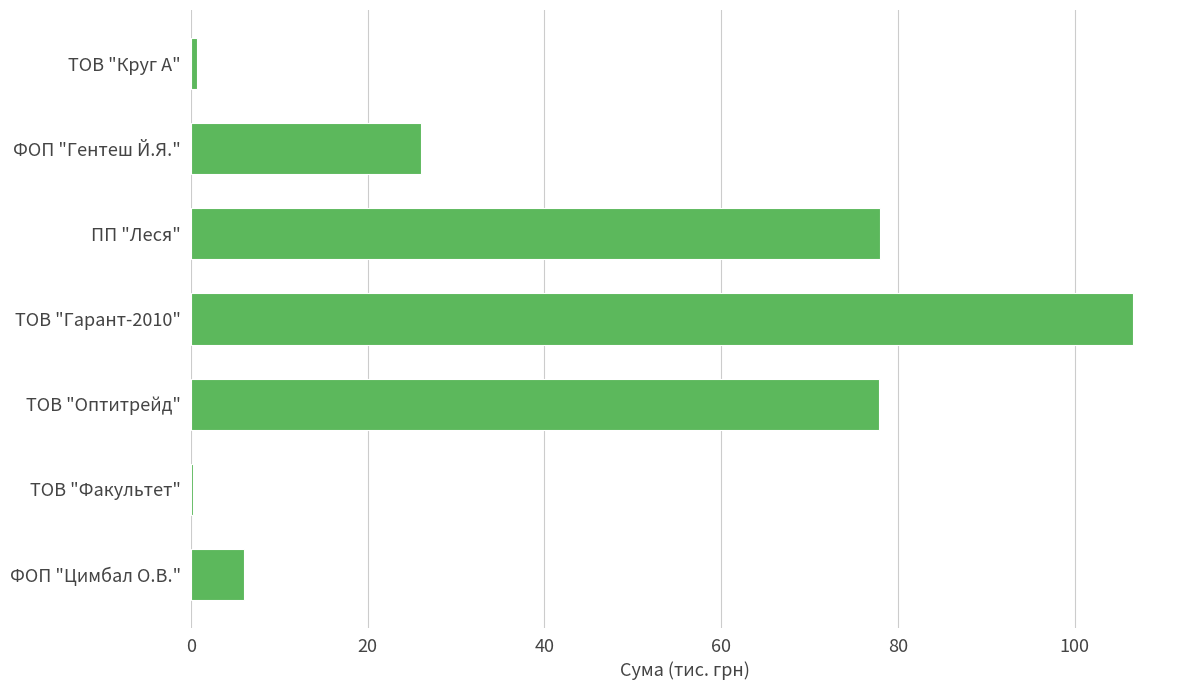

Which category has the highest value across all series?

ТОВ "Гарант-2010"